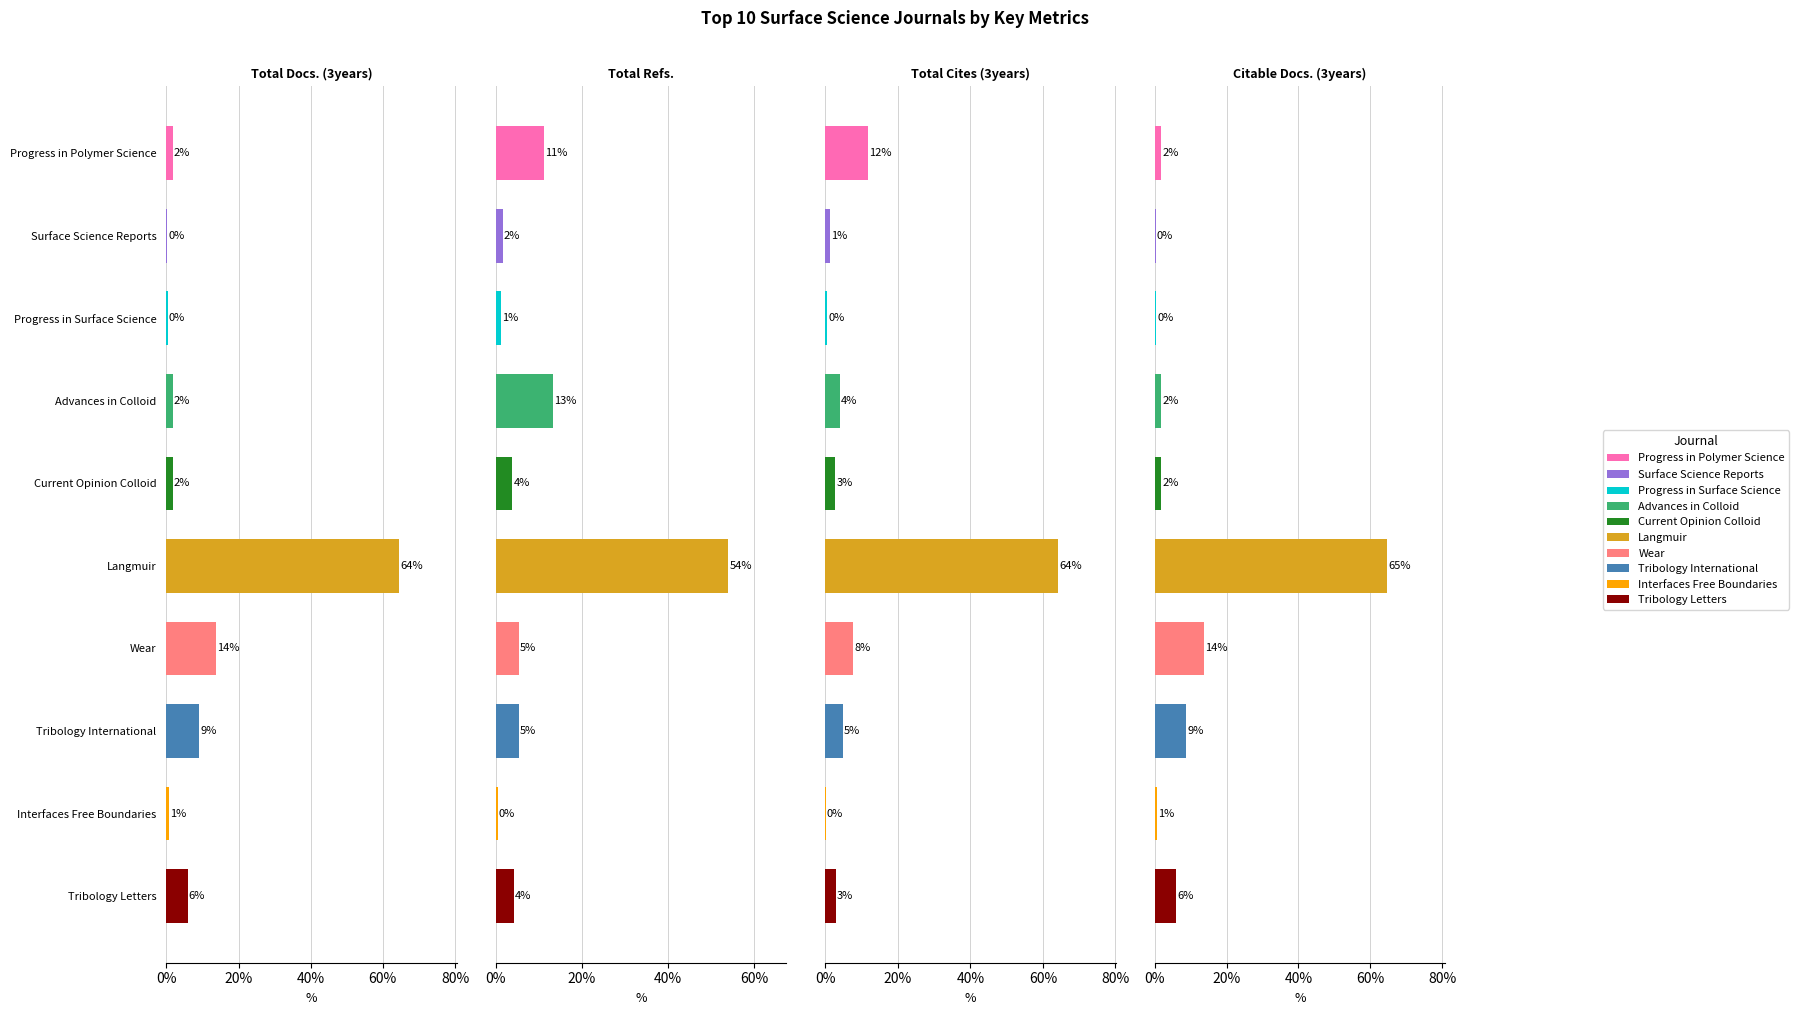

What is the difference between the highest and lowest values at Interfaces Free Boundaries?

0.6